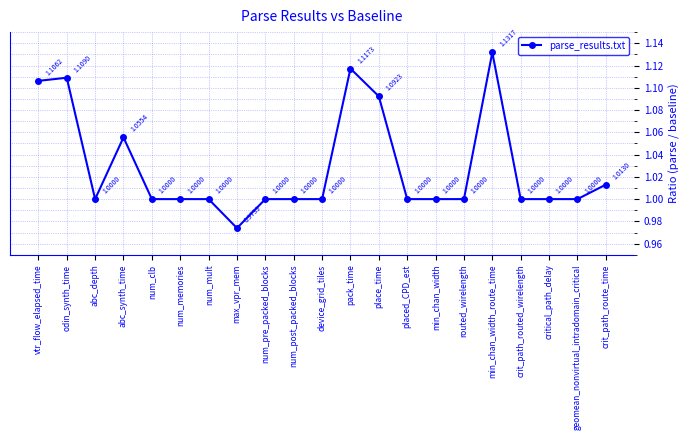

Where does the data first go above 1?

vtr_flow_elapsed_time